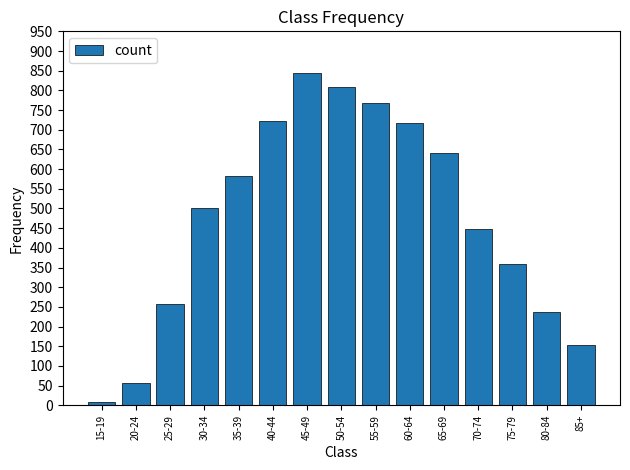

The value at 75-79 is 358. True or false?

True